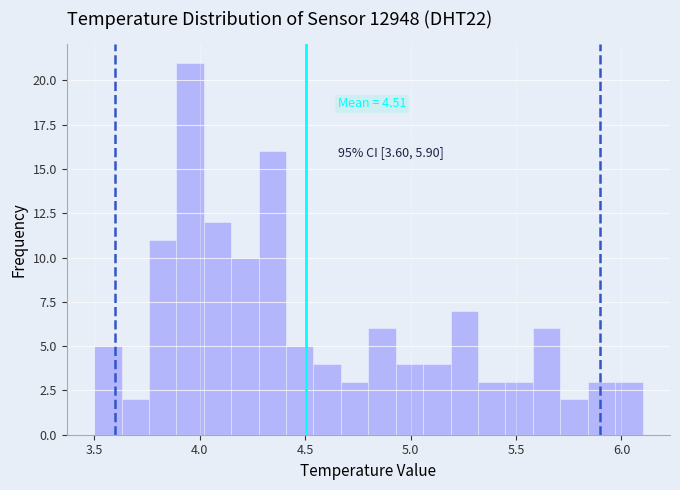

Around what value on the x-axis is the tallest bar? Give the approximate position of its centre, as read against the axis.

3.95